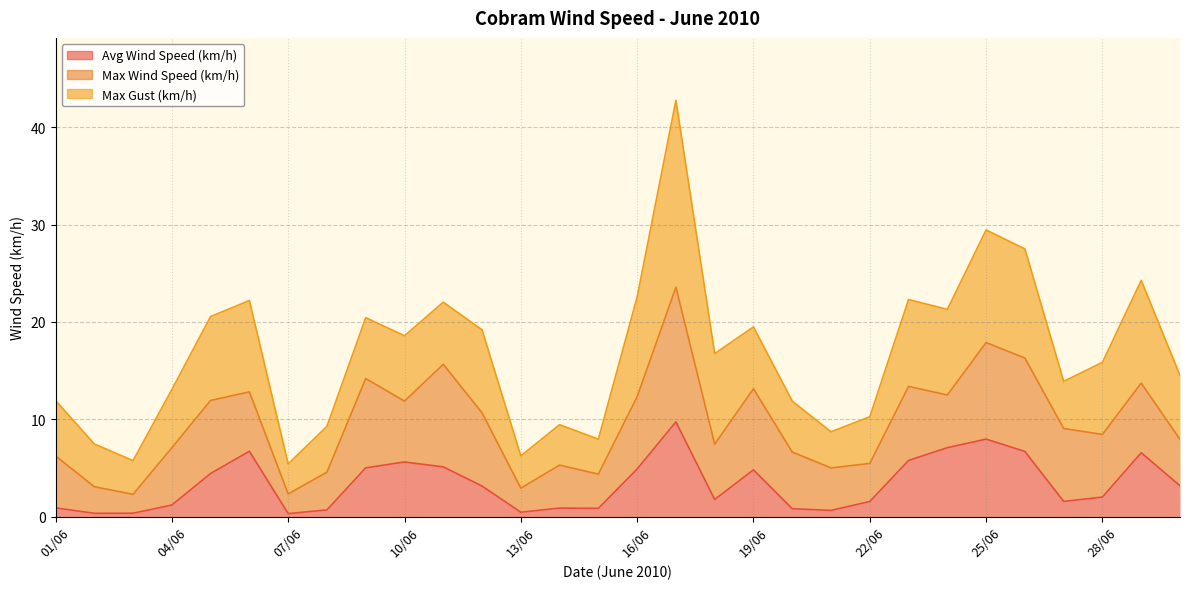

The value of Avg Wind Speed (km/h) at 13/06 is 0.2. True or false?

False